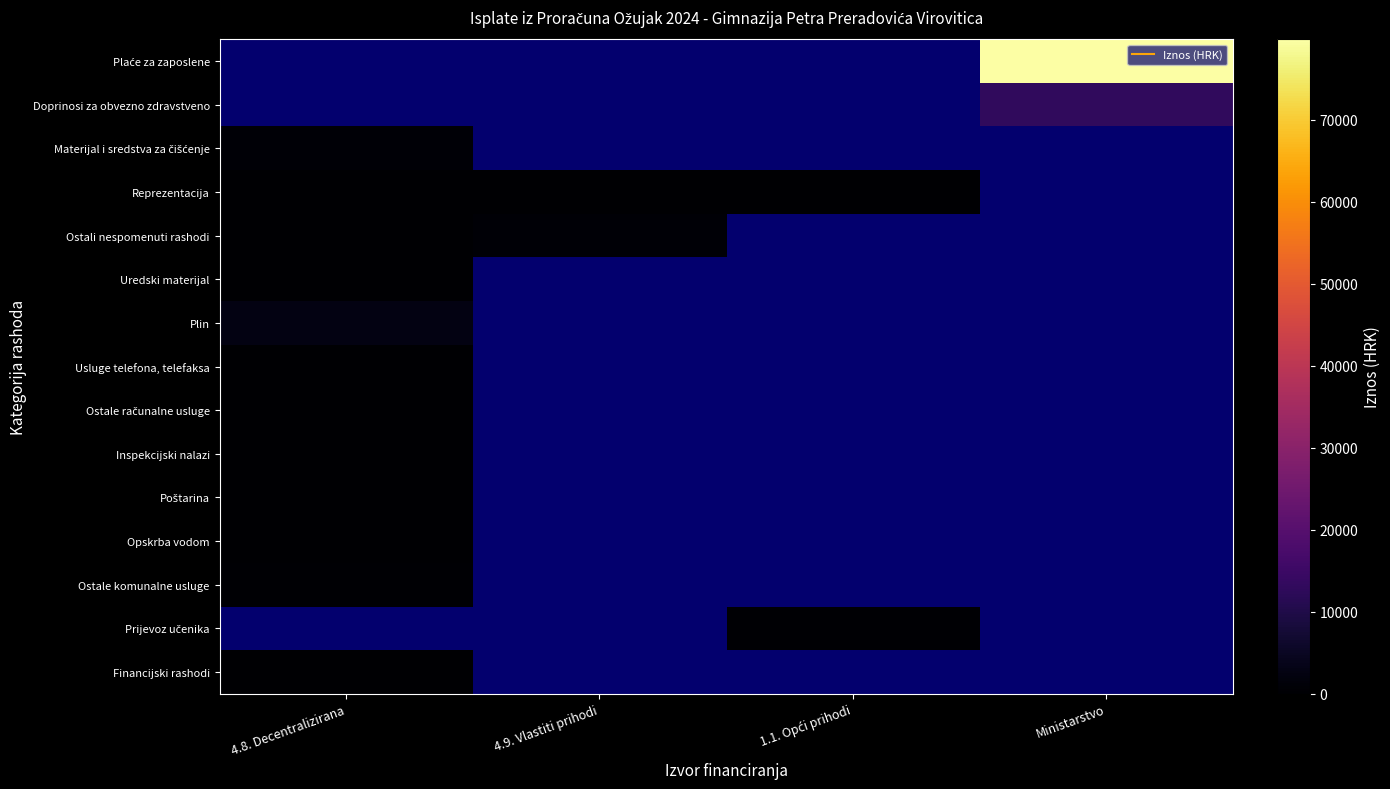

Which series has the largest total across all categories?

Plaće za zaposlene